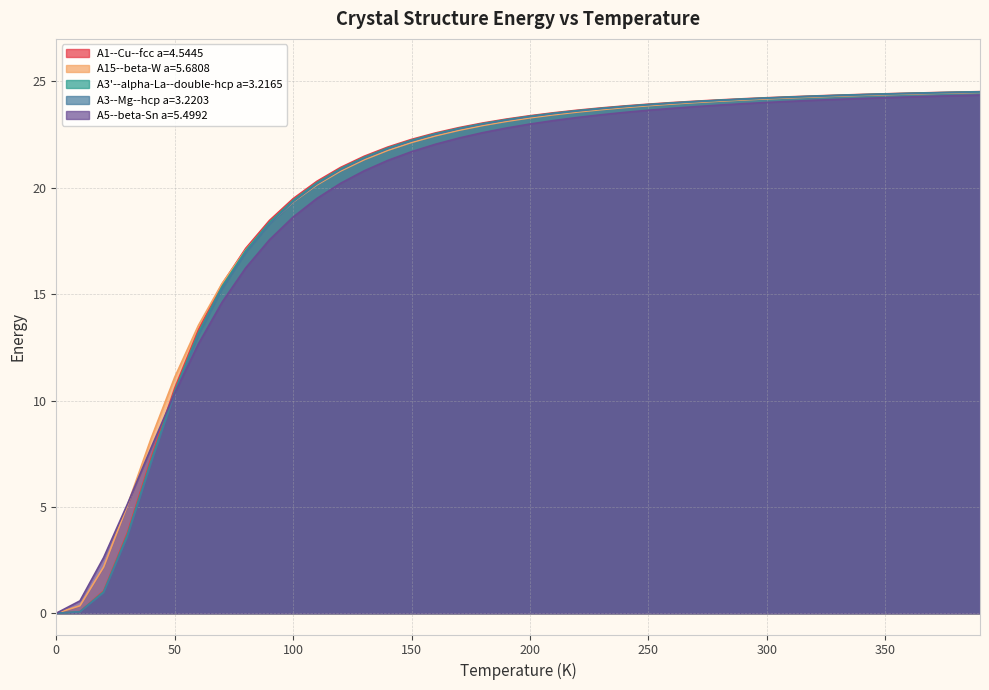

List the labels in order of A3'--alpha-La--double-hcp a=3.2165 value, smallest first.

0.0, 10.0, 20.0, 30.0, 40.0, 50.0, 60.0, 70.0, 80.0, 90.0, 100.0, 110.0, 120.0, 130.0, 140.0, 150.0, 160.0, 170.0, 180.0, 190.0, 200.0, 210.0, 220.0, 230.0, 240.0, 250.0, 260.0, 270.0, 280.0, 290.0, 300.0, 310.0, 320.0, 330.0, 340.0, 350.0, 360.0, 370.0, 380.0, 390.0